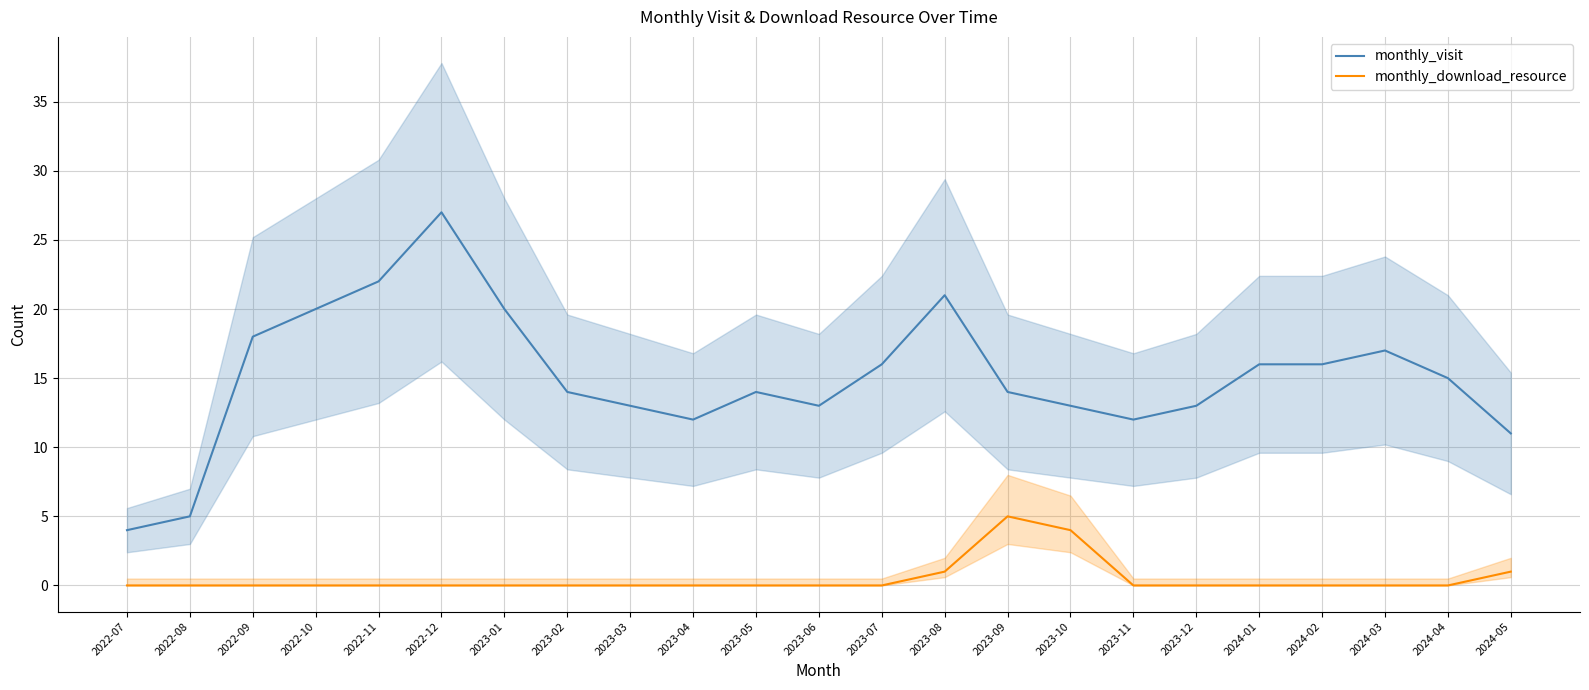

Reading left to right, extract all data points from this chart.

monthly_visit: 2022-07=4	2022-08=5	2022-09=18	2022-10=20	2022-11=22	2022-12=27	2023-01=20	2023-02=14	2023-03=13	2023-04=12	2023-05=14	2023-06=13	2023-07=16	2023-08=21	2023-09=14	2023-10=13	2023-11=12	2023-12=13	2024-01=16	2024-02=16	2024-03=17	2024-04=15	2024-05=11
monthly_download_resource: 2022-07=0	2022-08=0	2022-09=0	2022-10=0	2022-11=0	2022-12=0	2023-01=0	2023-02=0	2023-03=0	2023-04=0	2023-05=0	2023-06=0	2023-07=0	2023-08=1	2023-09=5	2023-10=4	2023-11=0	2023-12=0	2024-01=0	2024-02=0	2024-03=0	2024-04=0	2024-05=1